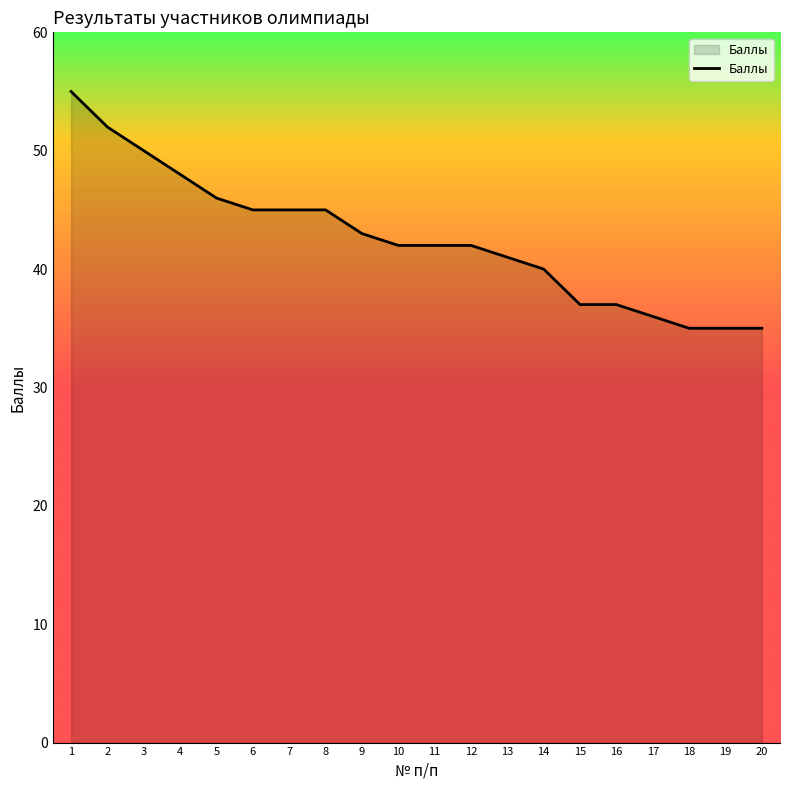

Reading left to right, transcribe all the data shown in this chart.

55	52	50	48	46	45	45	45	43	42	42	42	41	40	37	37	36	35	35	35